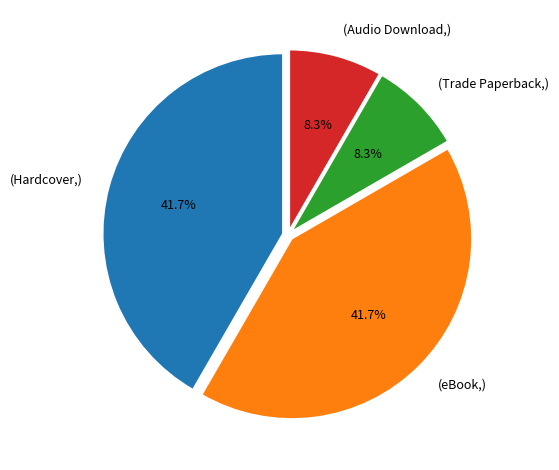

Is there any slice that represents more than half of the pie?

No